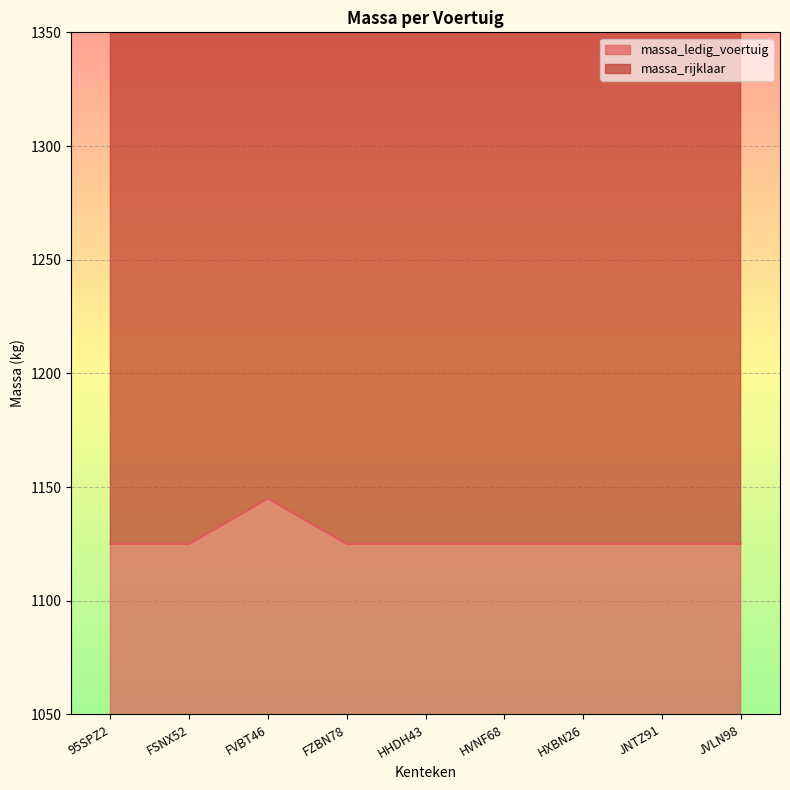

What is the difference between the maximum and second lowest values in the massa_ledig_voertuig series?

20